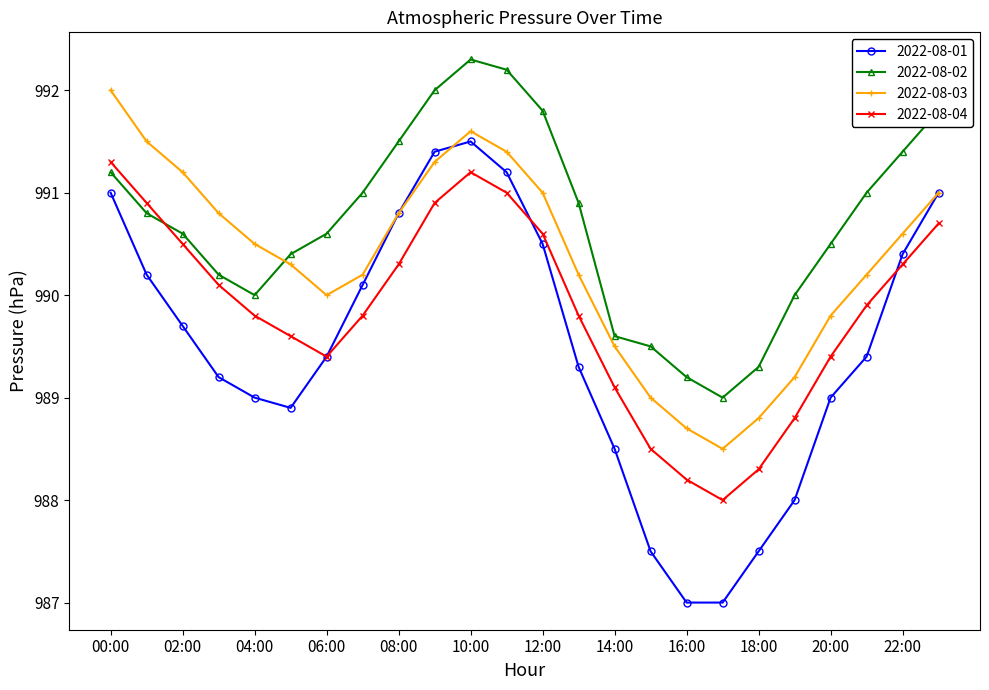

What is the value of the 2022-08-02 point at the 20th from the left?

990.0